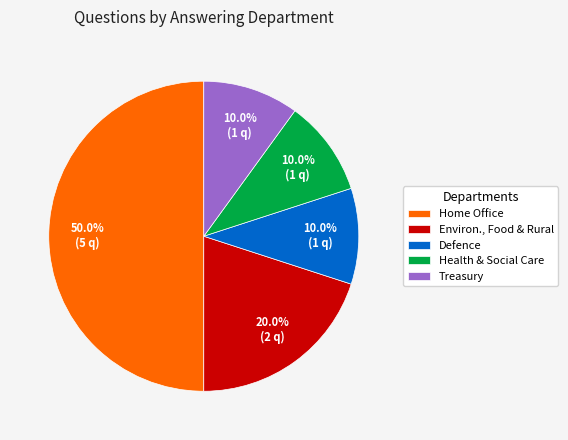

How many segments does this pie chart have?

5